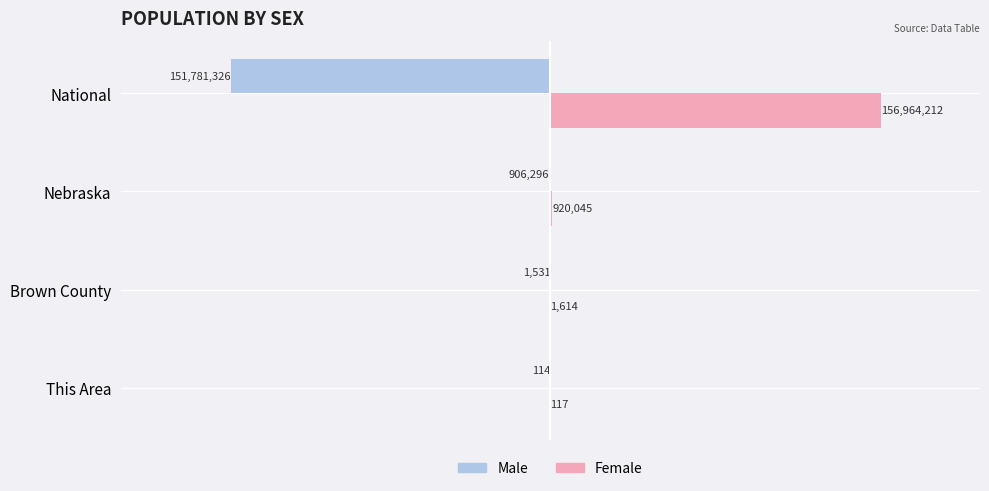

At which category does the chart reach its peak across all series?

National